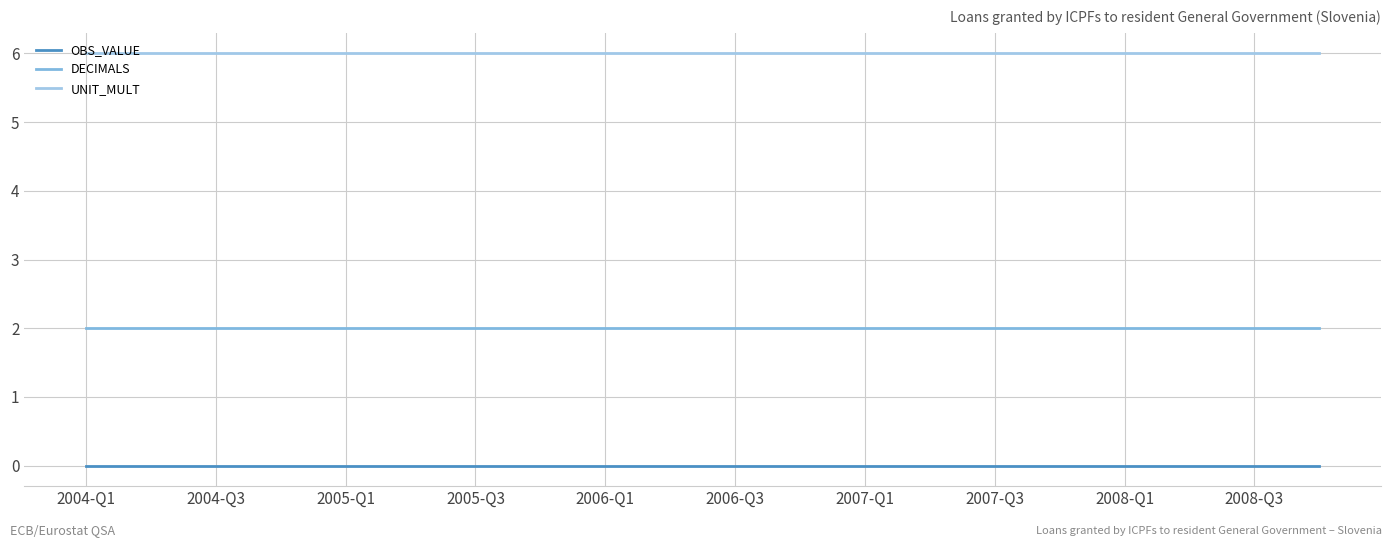

Which series has the largest range (max minus min)?

OBS_VALUE